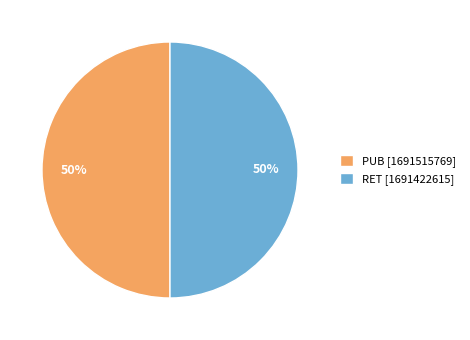

Do RET [1691422615] and PUB [1691515769] together represent more than half of the pie?

Yes